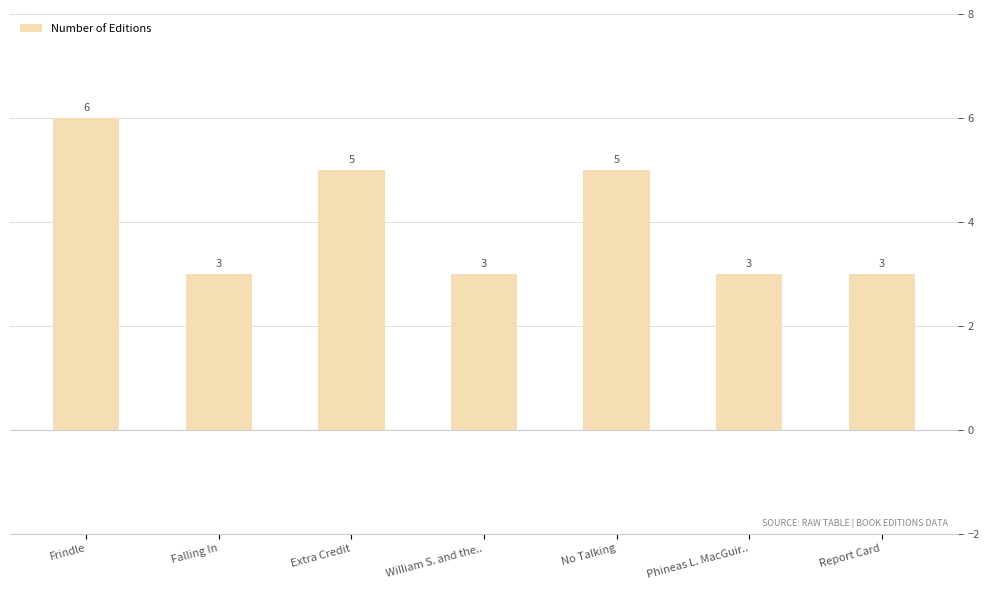

What is the ratio of the value at William S. and the.. to the value at No Talking?

0.6